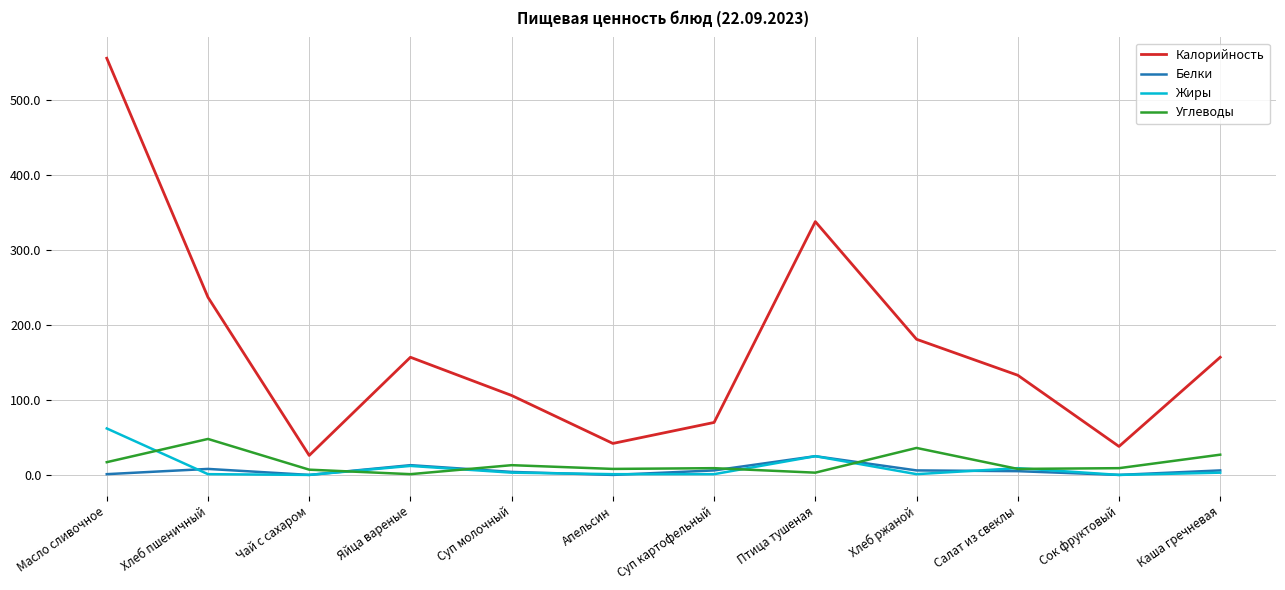

Is the value of Белки at Птица тушеная greater than the value of Жиры at Суп картофельный?

Yes